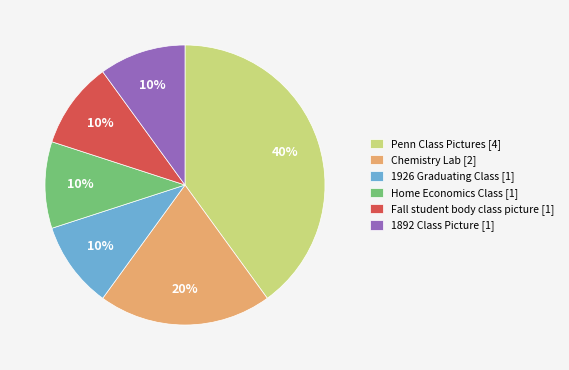

To the nearest percent, what portion does Home Economics Class represent?

10%